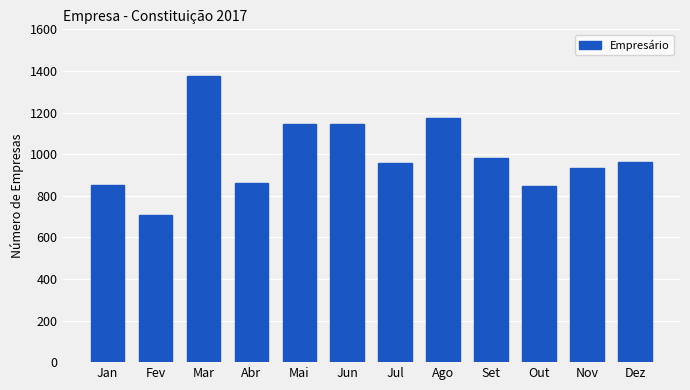

How many distinct data groups are displayed?

1